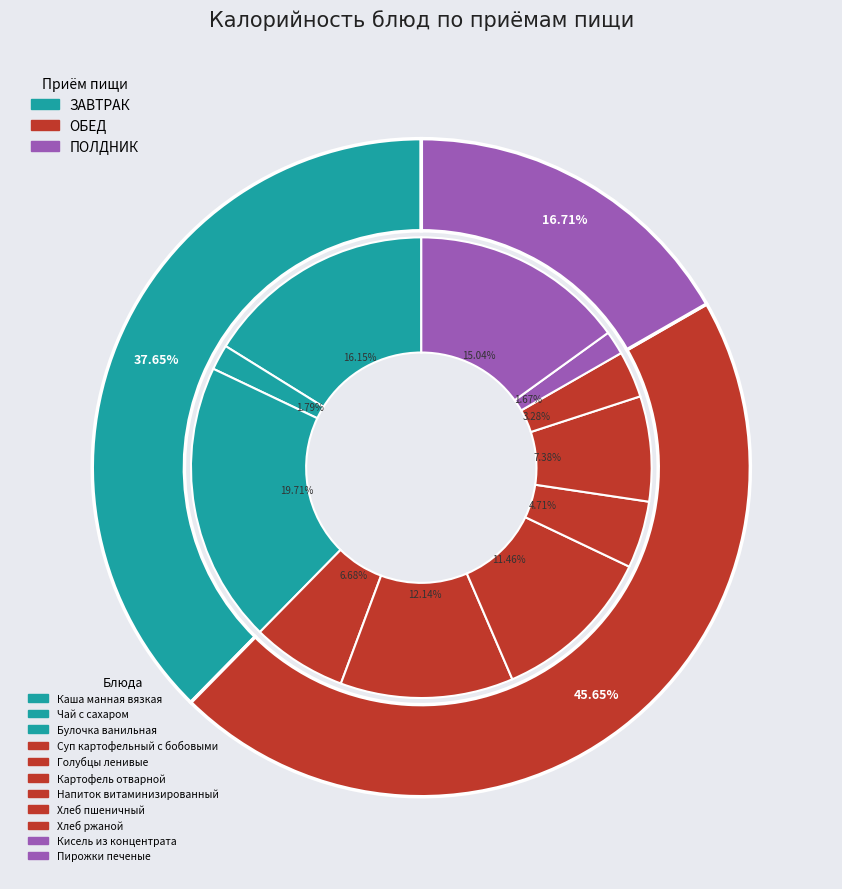

What portion of the pie excludes Кисель из концентрата?

98.3%